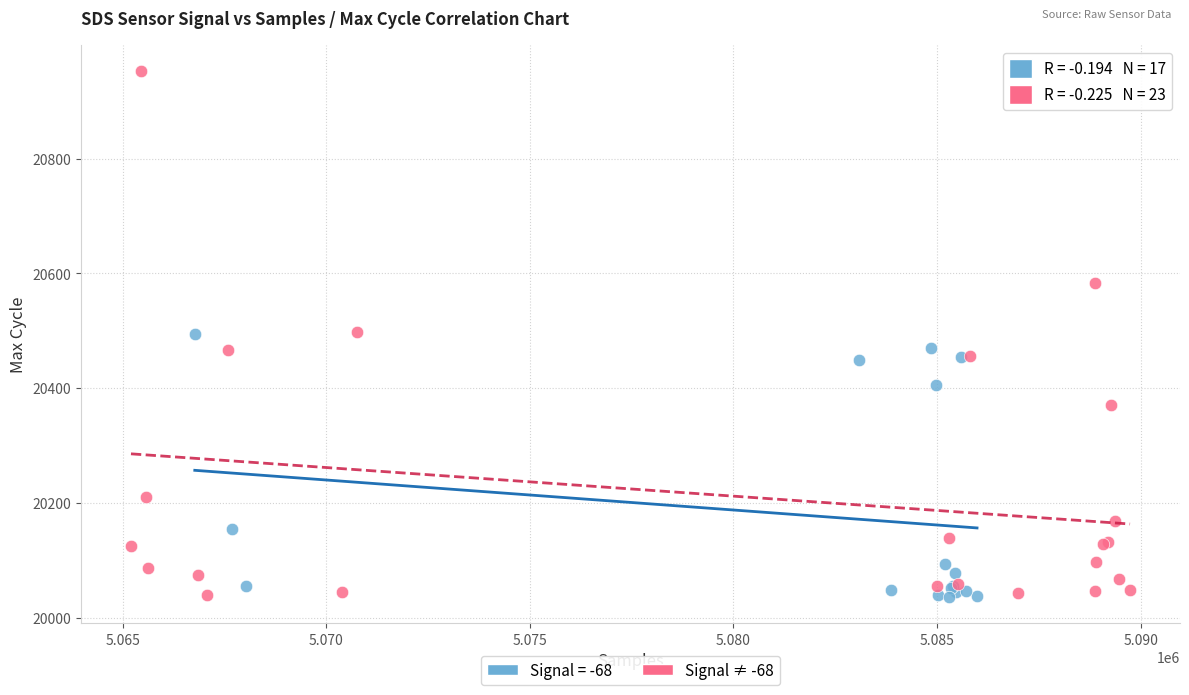

Which series has the widest spread of Y values?

Signal ≠ -68